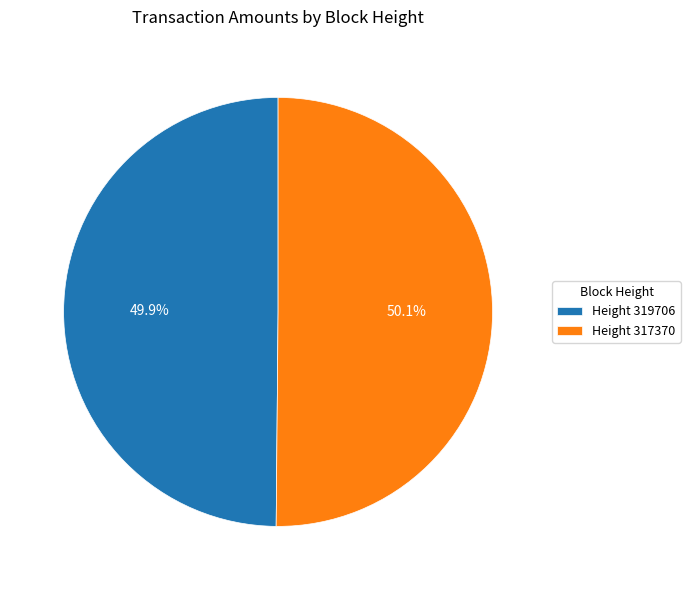

What is the ratio of the value at Height 319706 to the value at Height 317370?

1.0